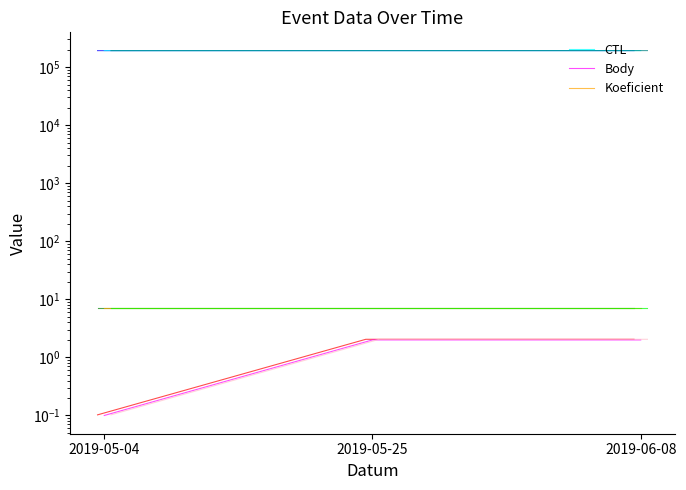

The CTL series shows 191801.0 at 2019-05-04. True or false?

True